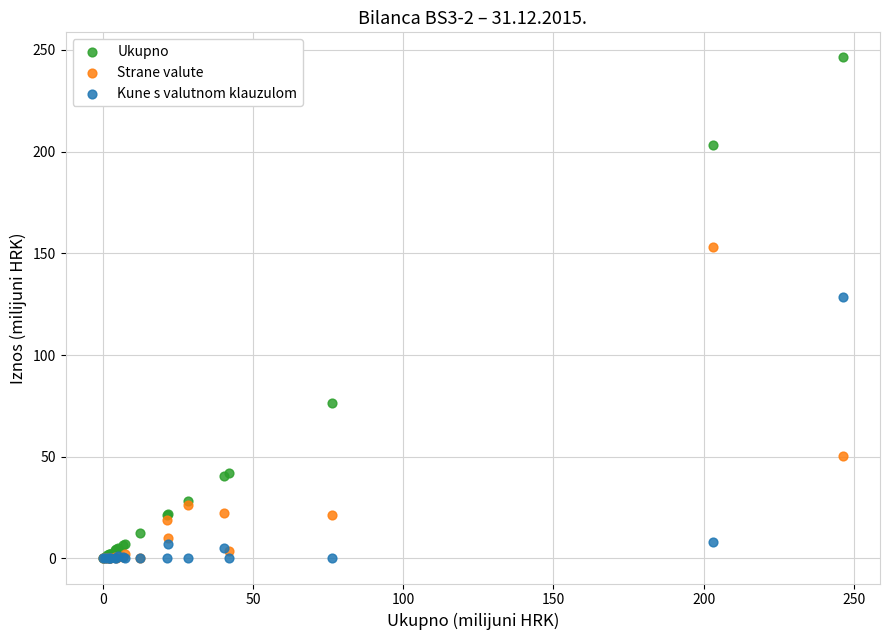

Across all series, what Y value is closest to 123?

128.7